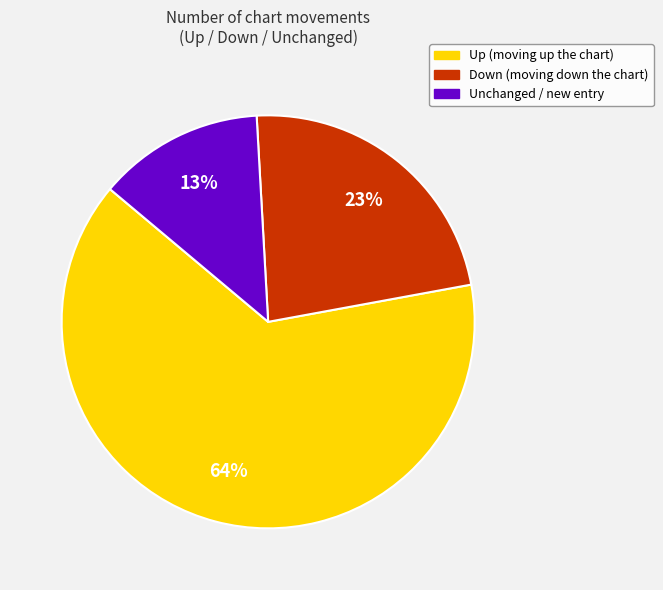

To the nearest percent, what is the average slice percentage?

33%